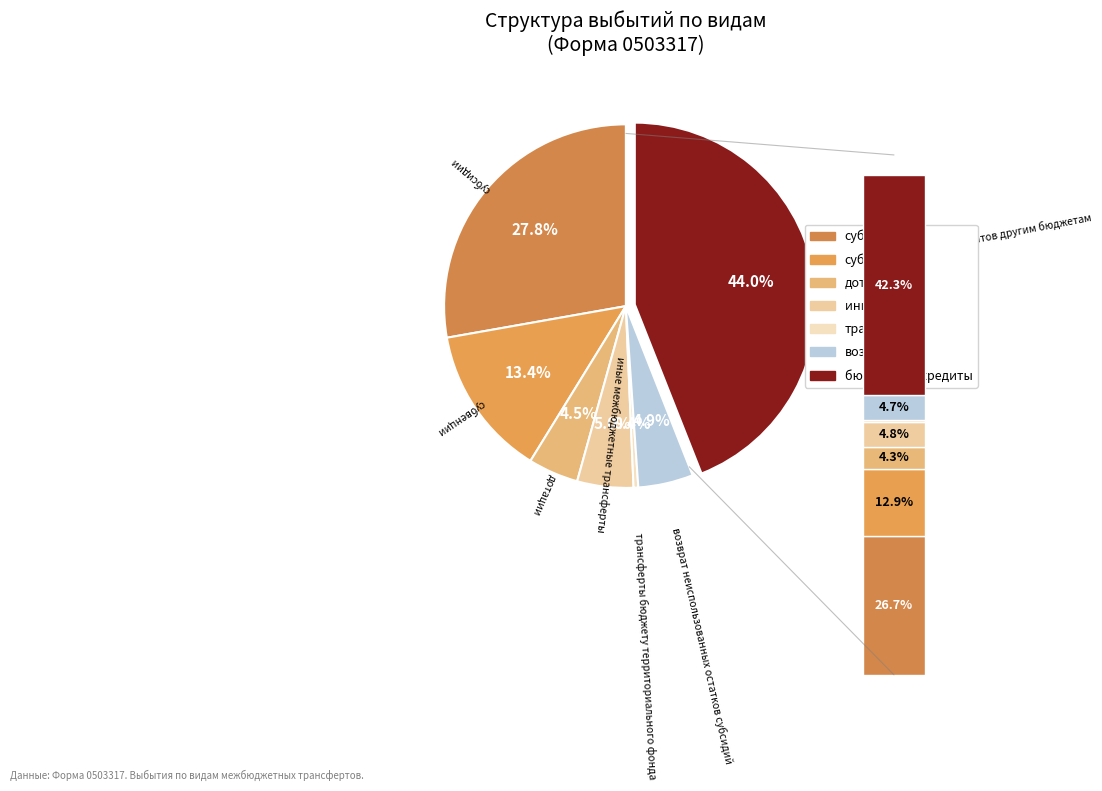

Does выдача бюджетных кредитов другим бюджетам account for over 50% of the chart?

No